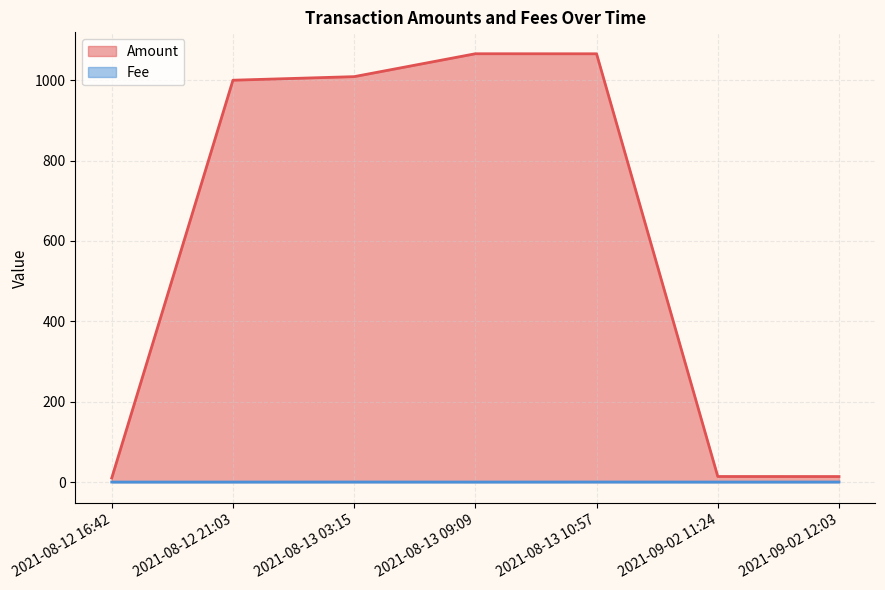

True or false: Amount and Fee cross at least once.

False